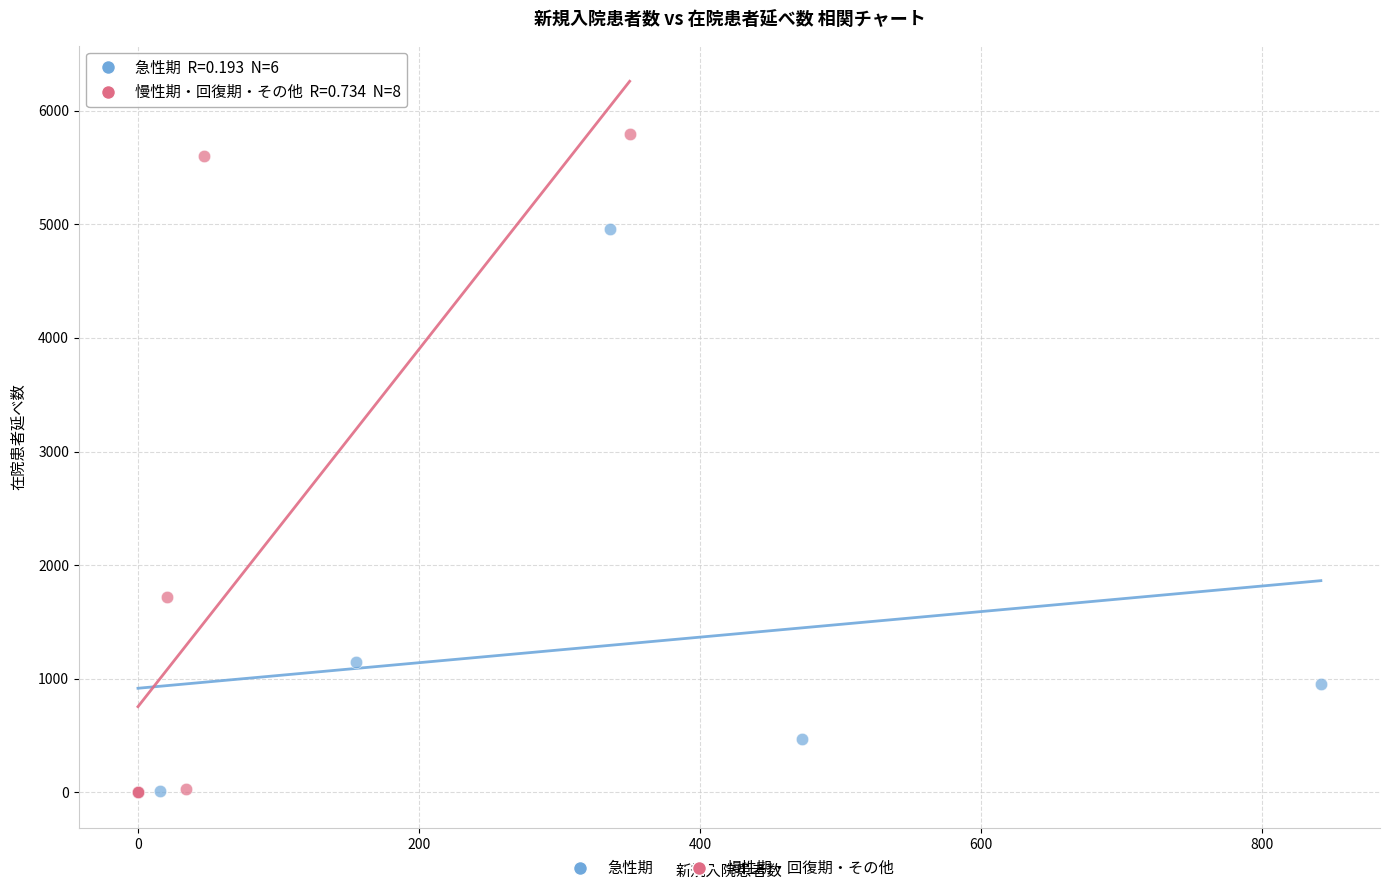

Which series contains the highest Y value?

慢性期・回復期・その他